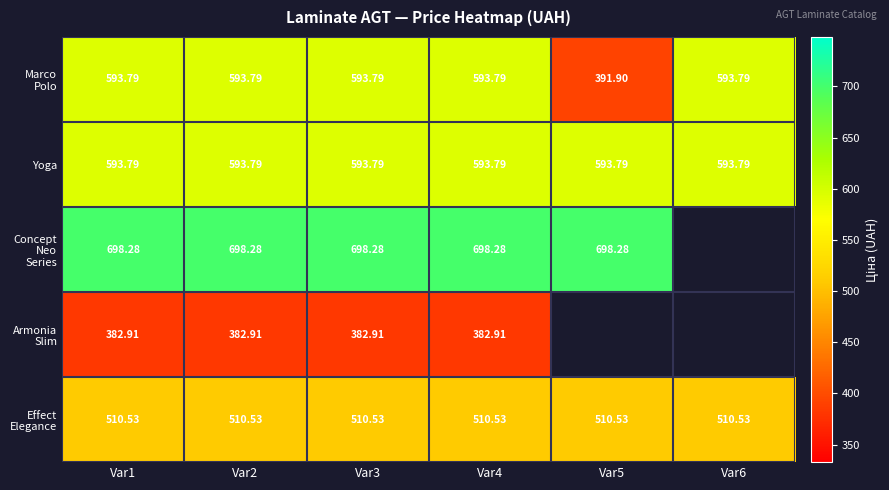

Rank the series at Var3 from lowest to highest value.

Armonia Slim, Effect Elegance, Marco Polo, Yoga, Concept Neo Series